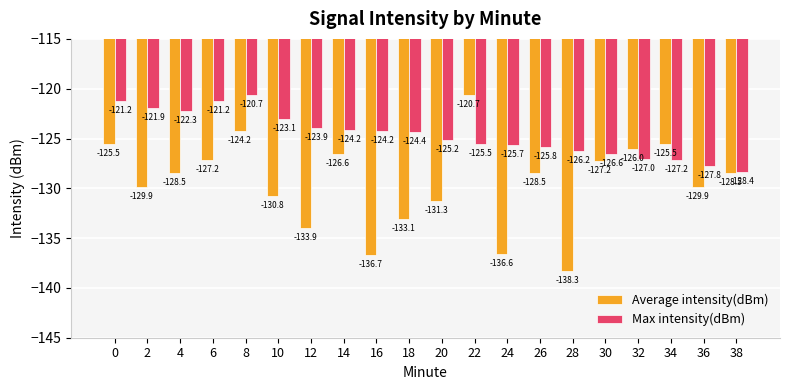

What is the difference between the second highest and second lowest values in the Average intensity(dBm) series?

12.5